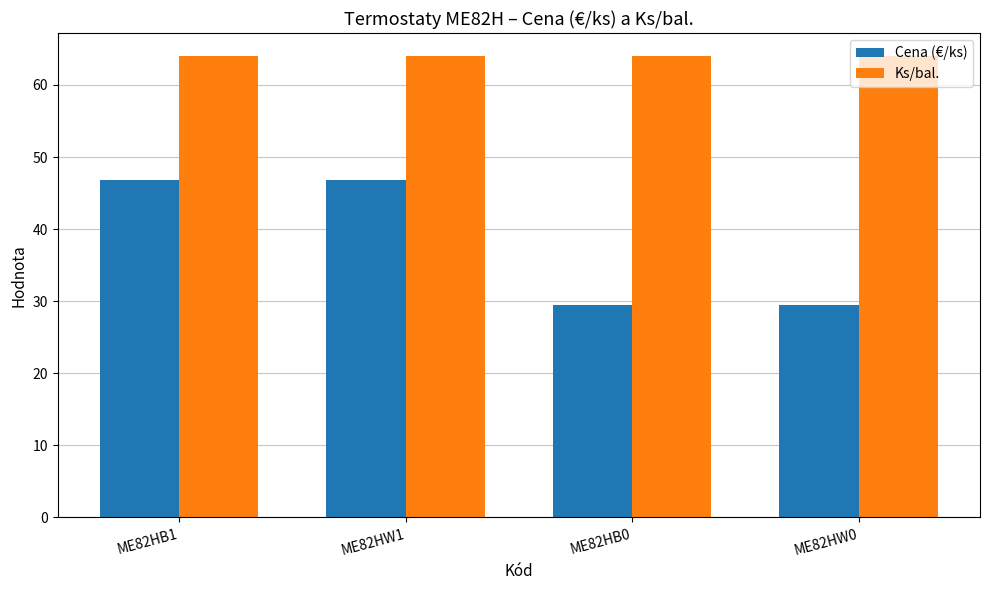

Is the value of Cena (€/ks) at ME82HB1 greater than the value of Ks/bal. at ME82HW0?

No